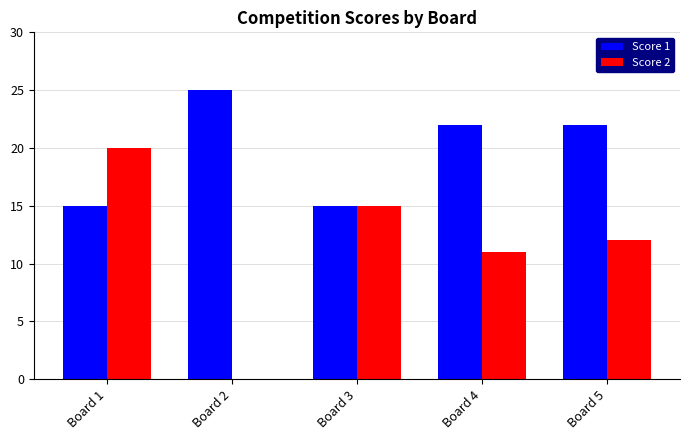

Is it true that Score 2 equals 12 at Board 5?

True